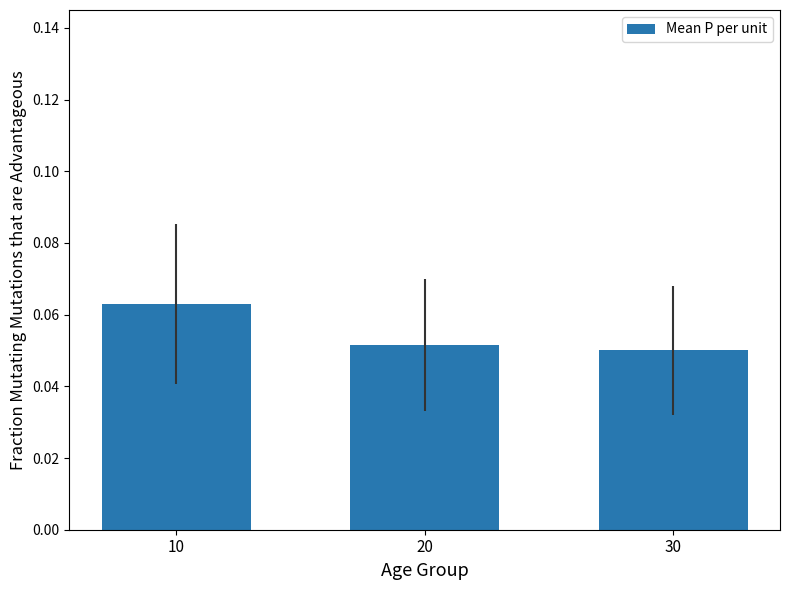

The value at 20 is 0.0. True or false?

False